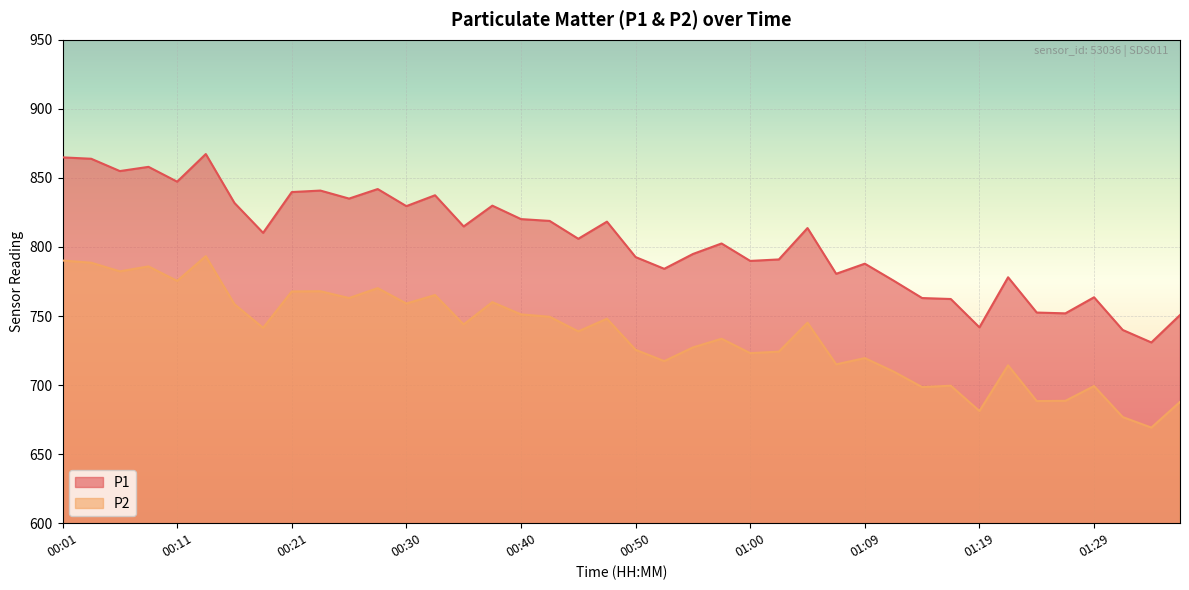

True or false: P1 has a value of 863.8 at 00:04.

True